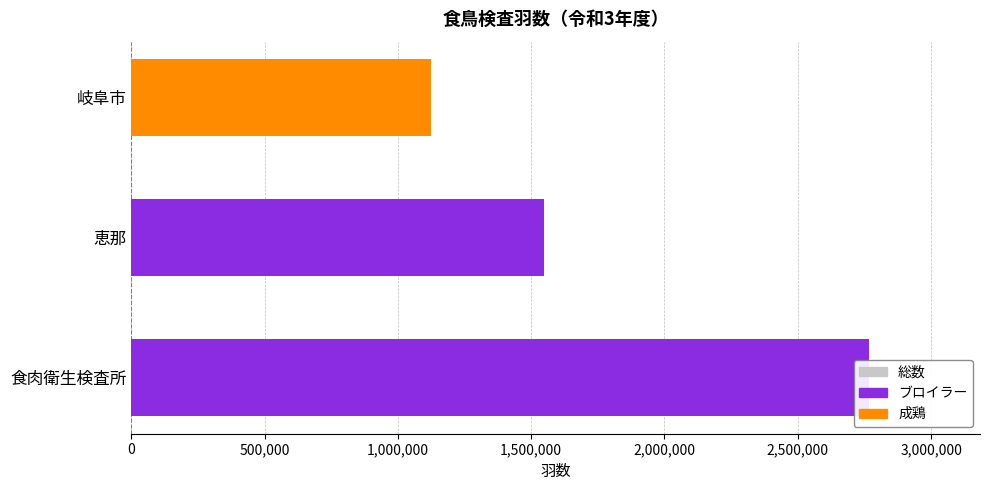

What is the difference between the maximum and minimum values in the 成鶏 series?

1124689